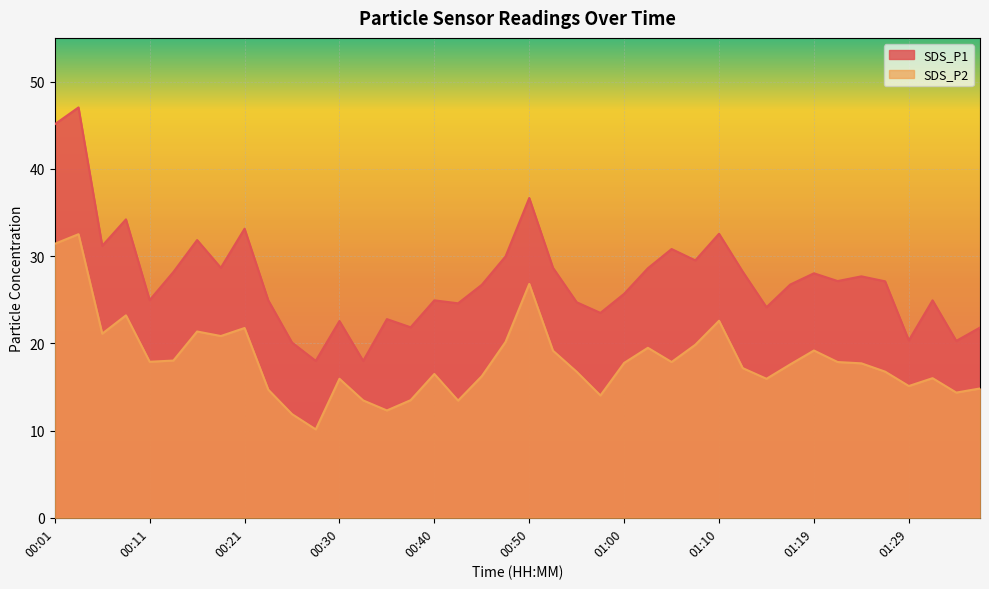

Does the chart display data point markers on the line(s)?

No